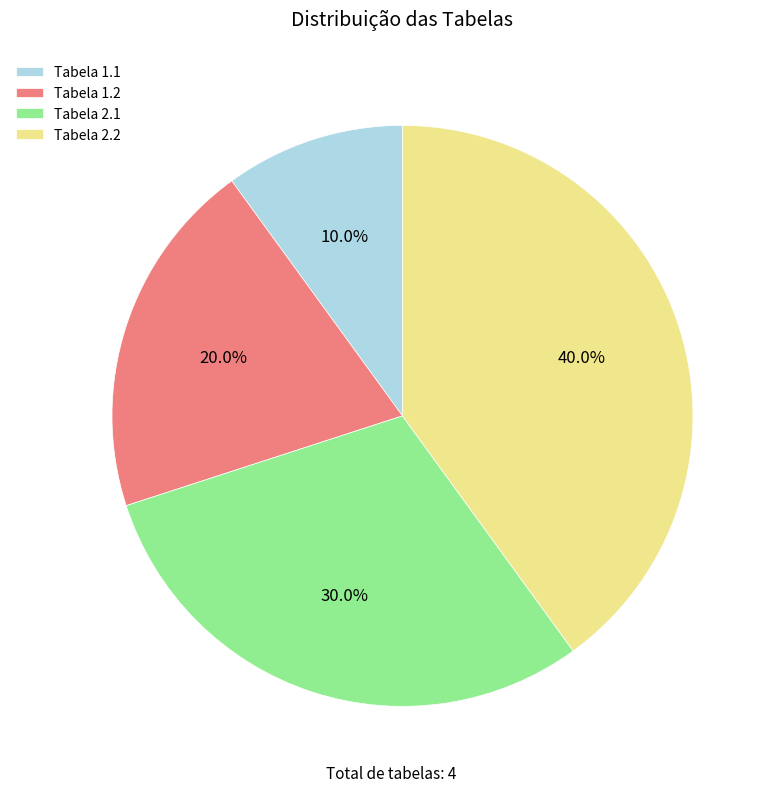

Does any single category account for the majority?

No